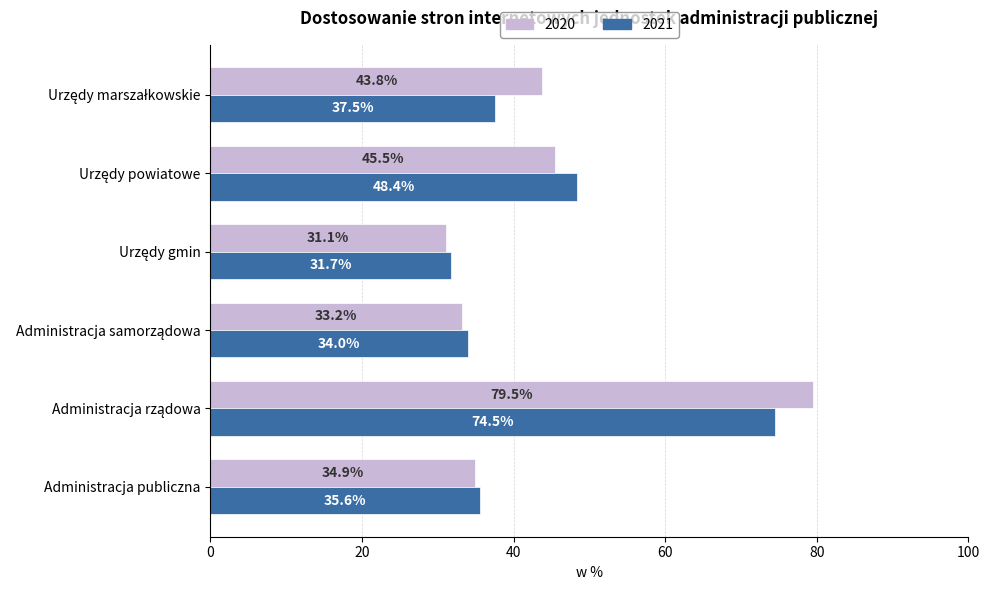

Which series has the largest range (max minus min)?

2020